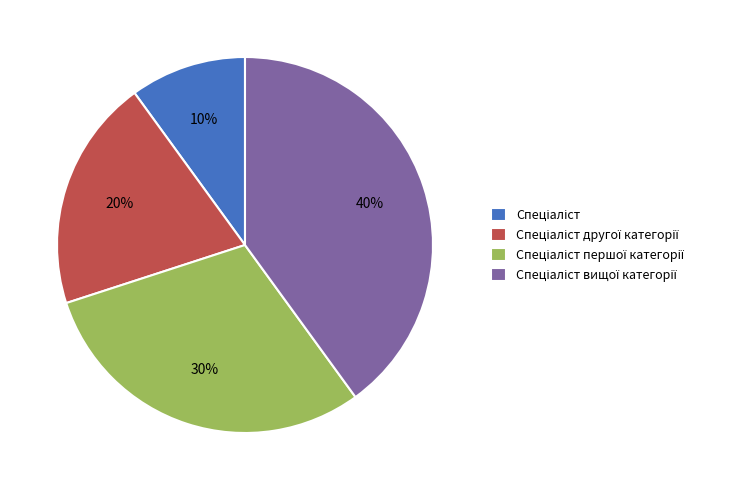

Is there any slice that represents more than half of the pie?

No